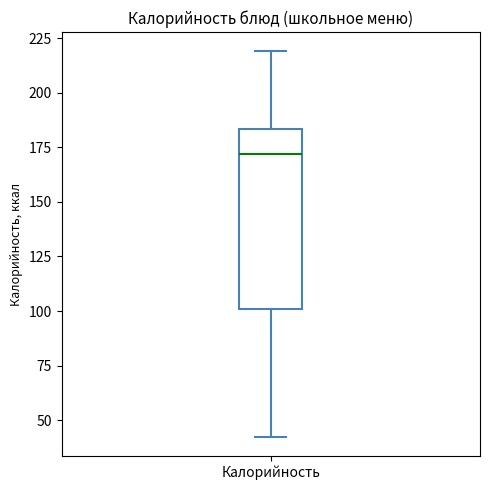

Where is the lower edge of the box for Калорийность on the y-axis? The values are not printed on the chart, so give them approximately, as read against the axis.

100